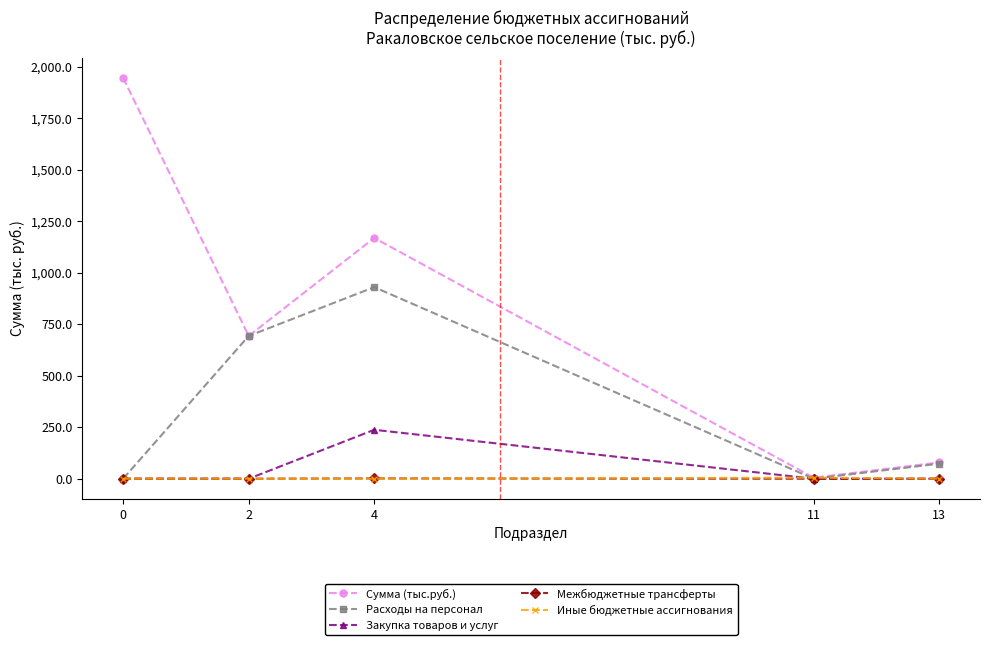

Which series has the largest range (max minus min)?

Сумма (тыс.руб.)